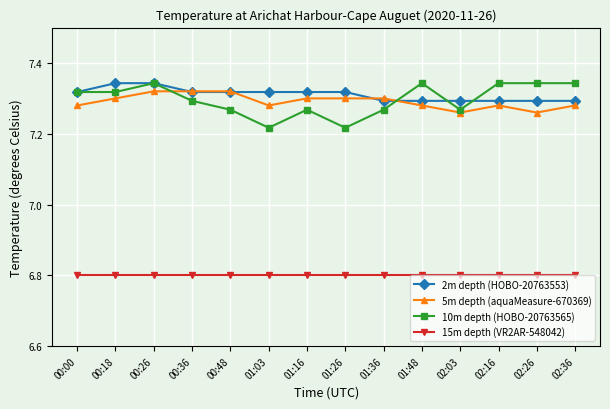

What is the difference between the highest and lowest values at 02:03?

0.5